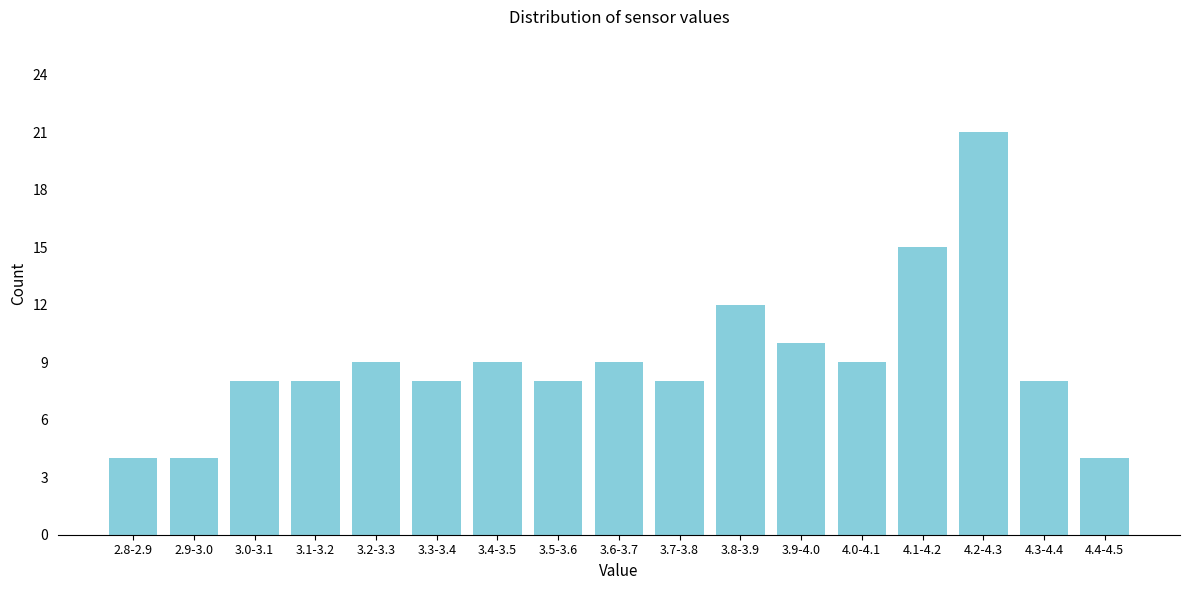

Reading left to right, extract all data points from this chart.

2.8-2.9=4	2.9-3.0=4	3.0-3.1=8	3.1-3.2=8	3.2-3.3=9	3.3-3.4=8	3.4-3.5=9	3.5-3.6=8	3.6-3.7=9	3.7-3.8=8	3.8-3.9=12	3.9-4.0=10	4.0-4.1=9	4.1-4.2=15	4.2-4.3=21	4.3-4.4=8	4.4-4.5=4